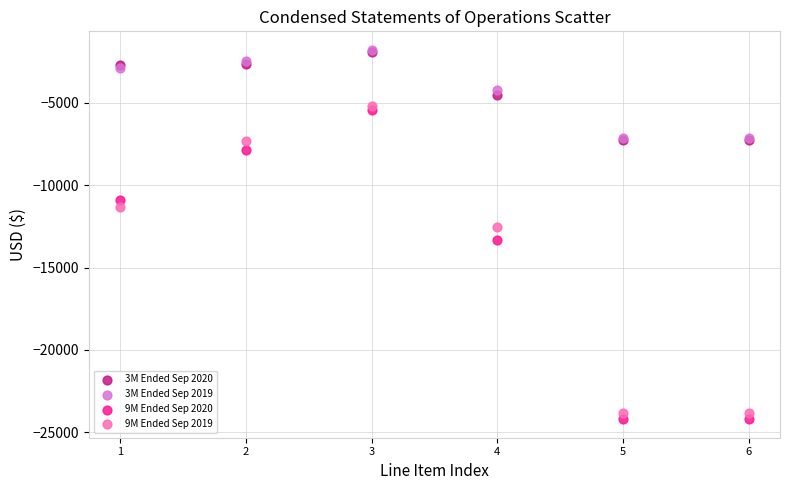

Which series reaches the minimum Y coordinate?

9M Ended Sep 2020